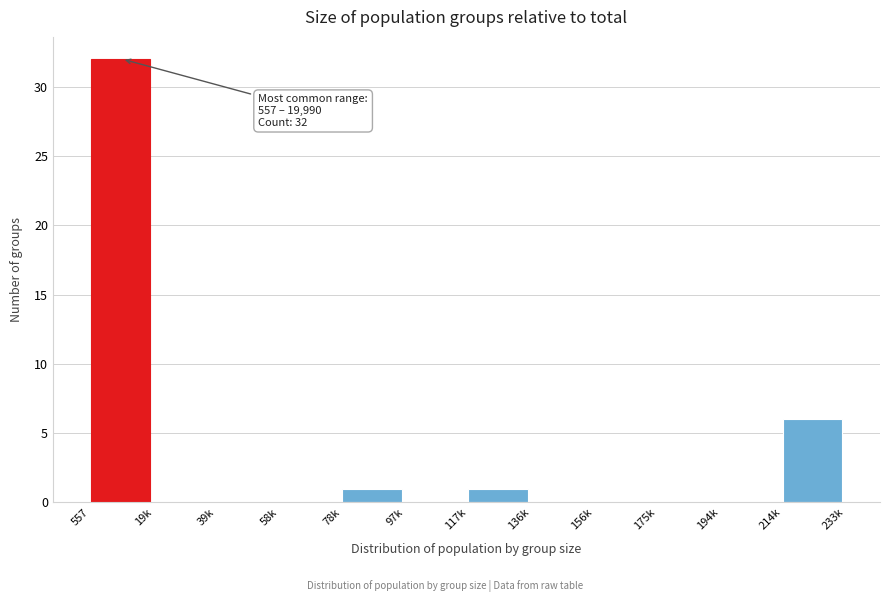

Reading right to left, what are all the values shown in this chart?

214k=6	194k=0	175k=0	156k=0	136k=0	117k=1	97k=0	78k=1	58k=0	39k=0	19k=0	557=32